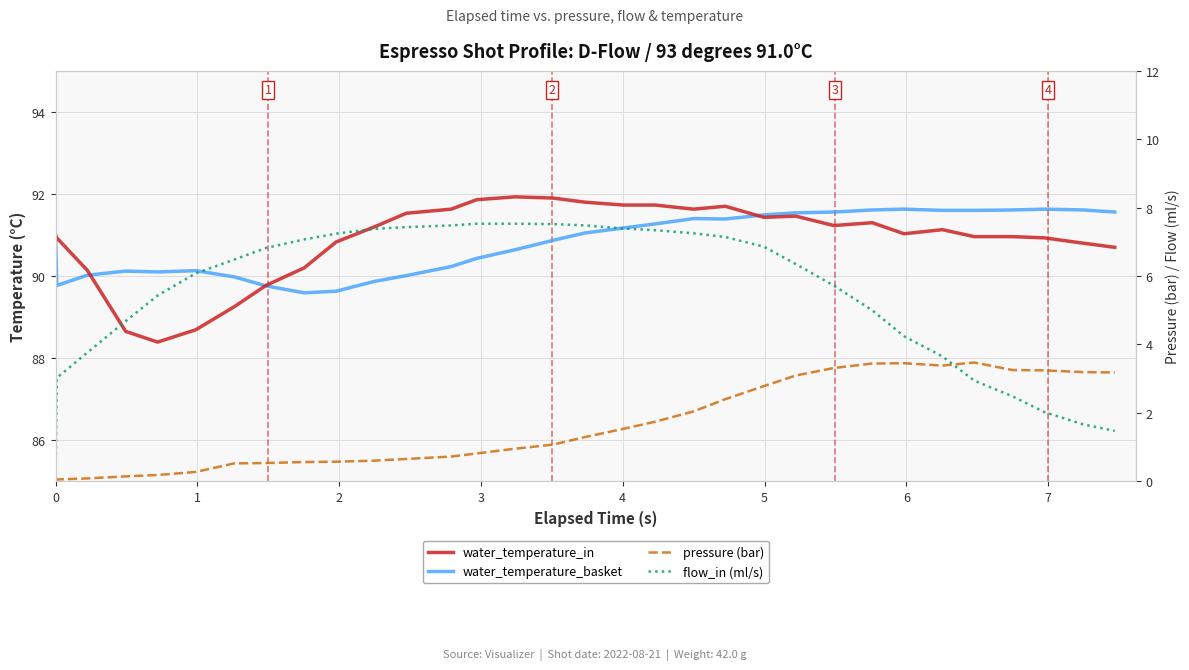

Does the chart display data point markers on the line(s)?

No